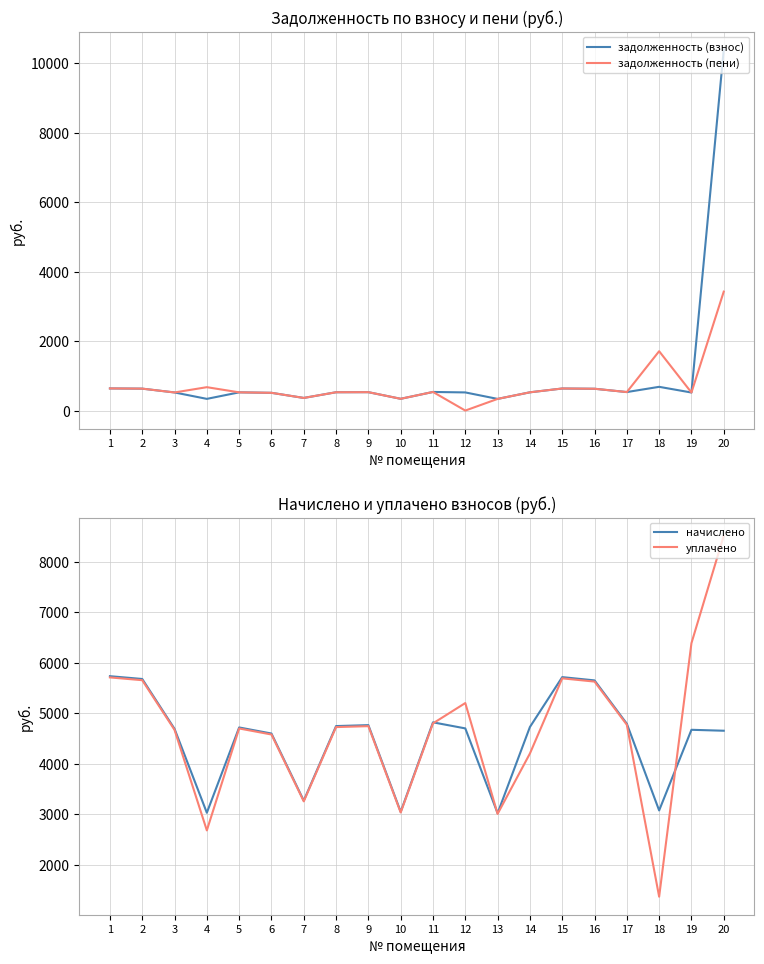

True or false: уплачено has more than 0 interior local peaks.

True